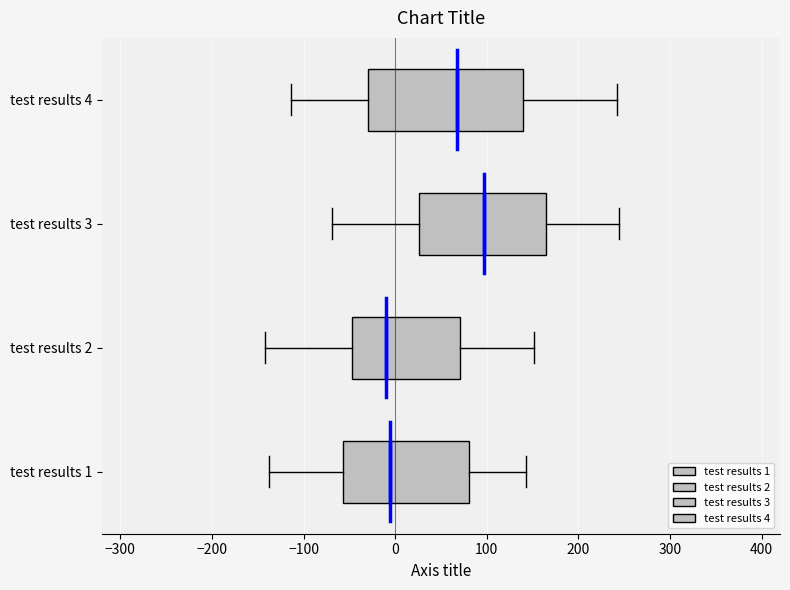

Reading bottom to top, transcribe this box plot: for each box, give where its median line is, the range the box spans, and where its two whiskers end, as read against the x-axis. The values are not printed on the chart, so give them approximately, as read against the axis.

test results 1: median -10, box -60 to 80, whiskers -140 to 140
test results 2: median -10, box -50 to 70, whiskers -140 to 150
test results 3: median 100, box 30 to 160, whiskers -70 to 240
test results 4: median 70, box -30 to 140, whiskers -110 to 240